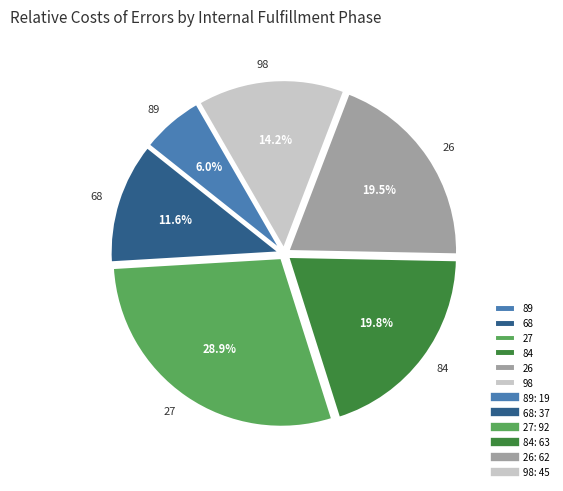

How much of the chart is everything except 84?

80.2%